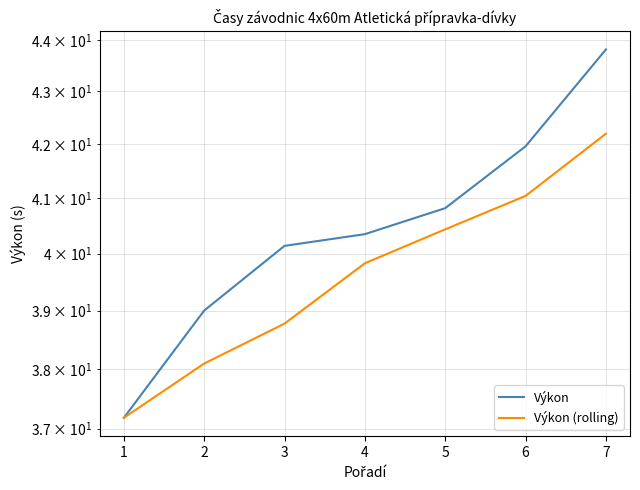

True or false: Výkon has more than 1 interior local peaks.

False